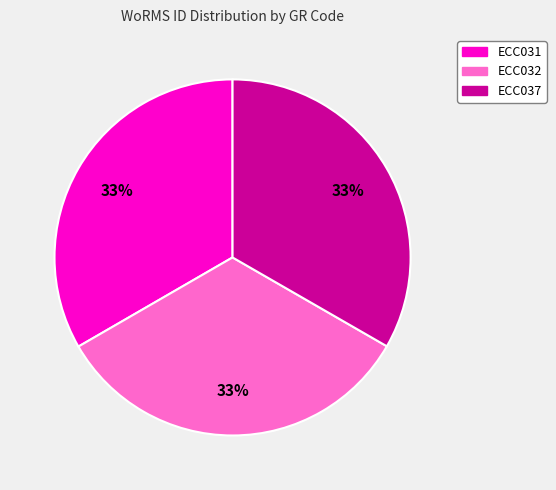

Count the number of slices in the pie.

3